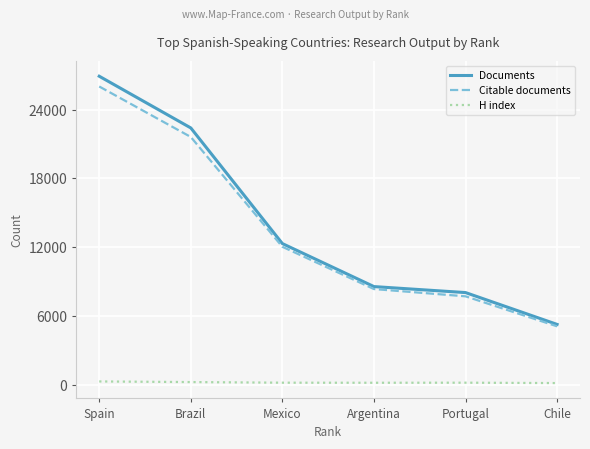

True or false: Citable documents has more than 0 interior local peaks.

False